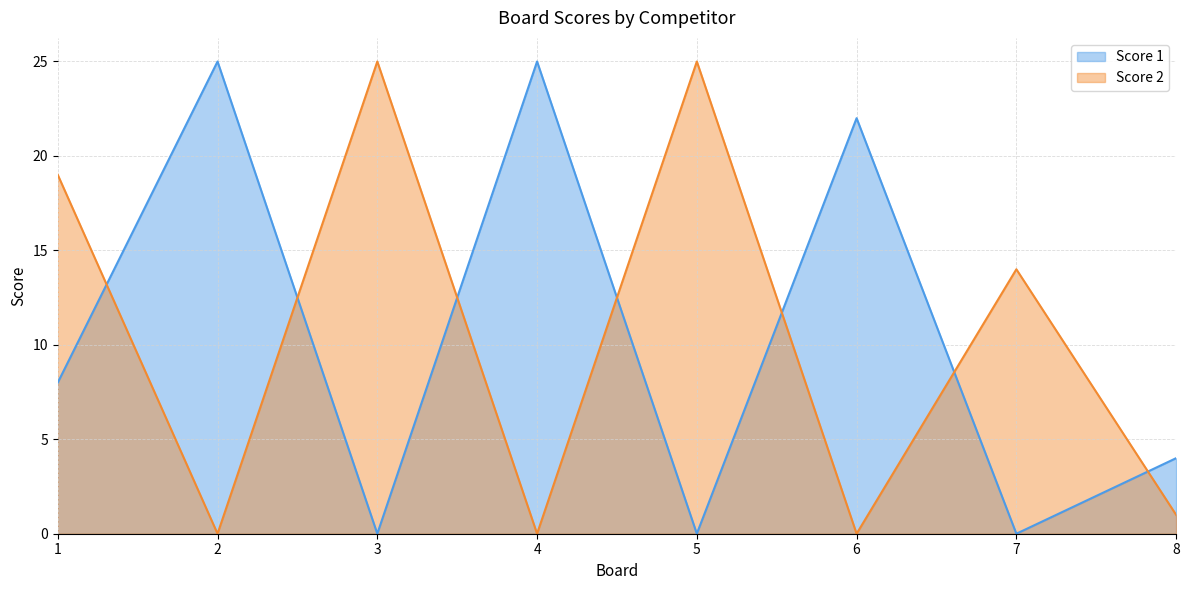

Where do Score 1 and Score 2 first cross each other?

1 and 2